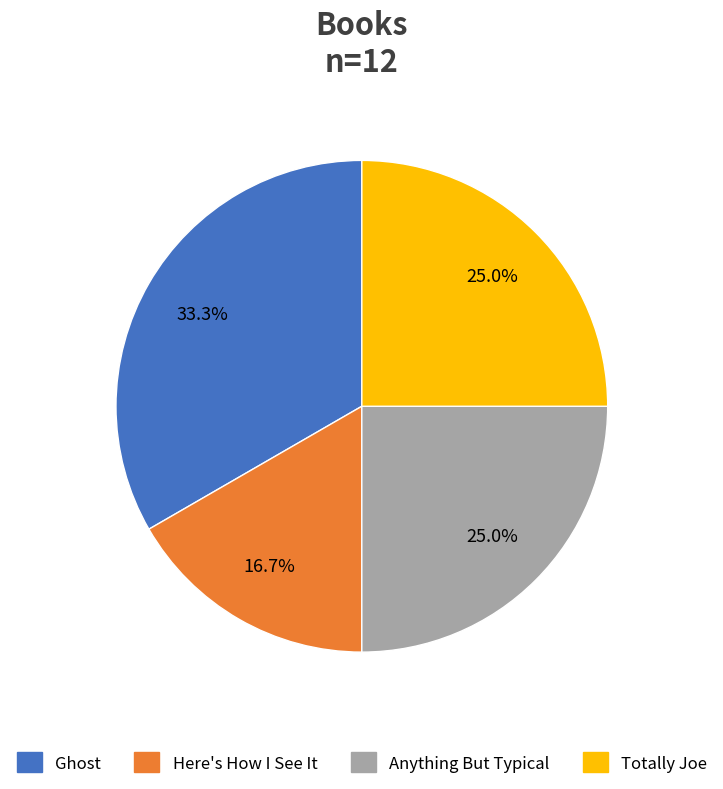

Is there a majority slice in this chart?

No